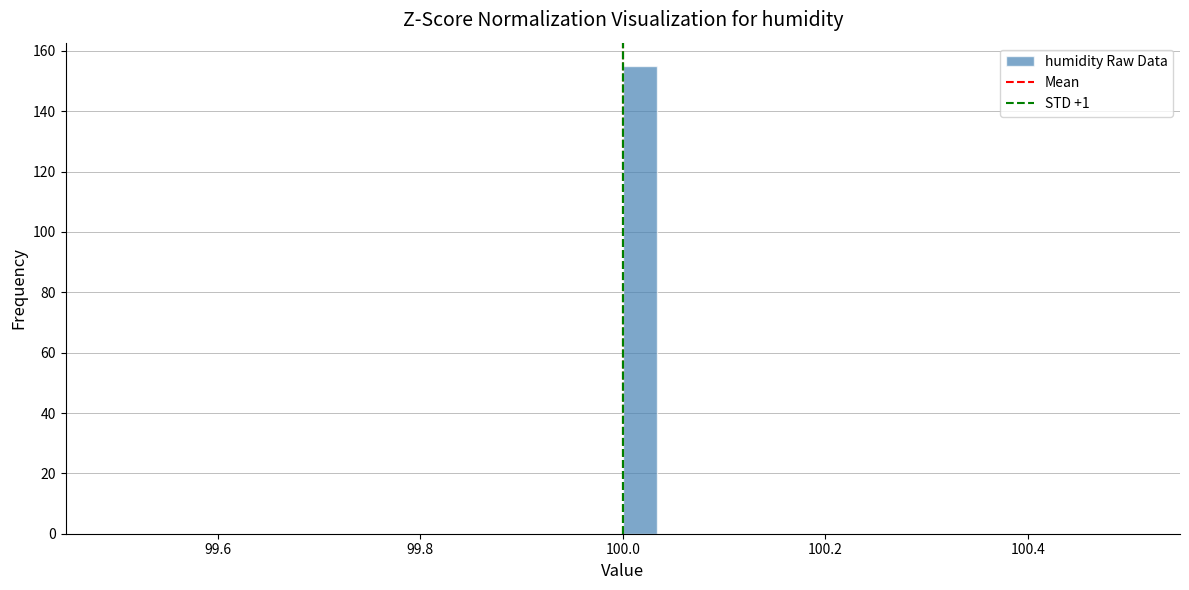

Around what value on the x-axis is the tallest bar? Give the approximate position of its centre, as read against the axis.

100.02